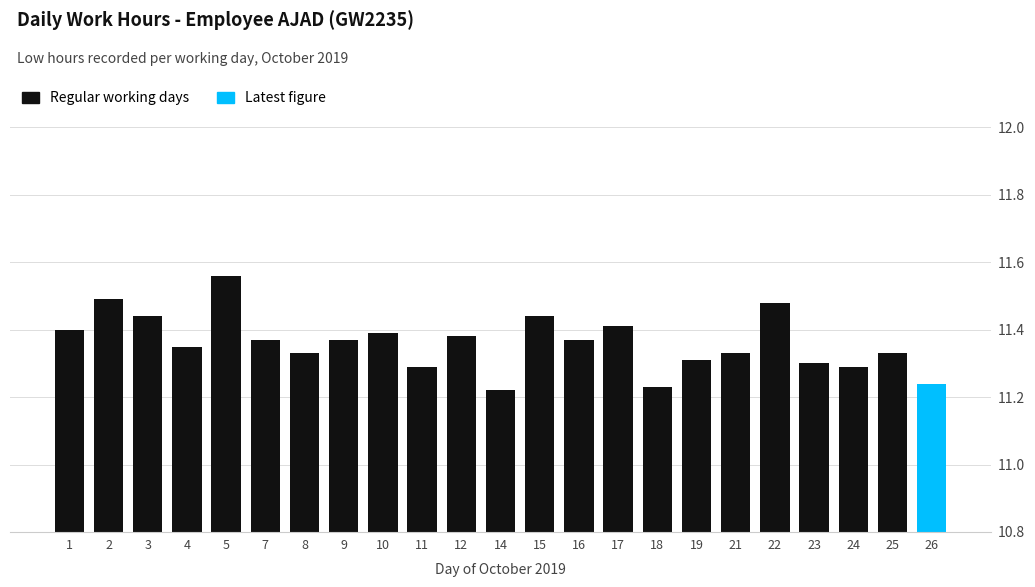

Which has a higher value, 21 or 3?

3